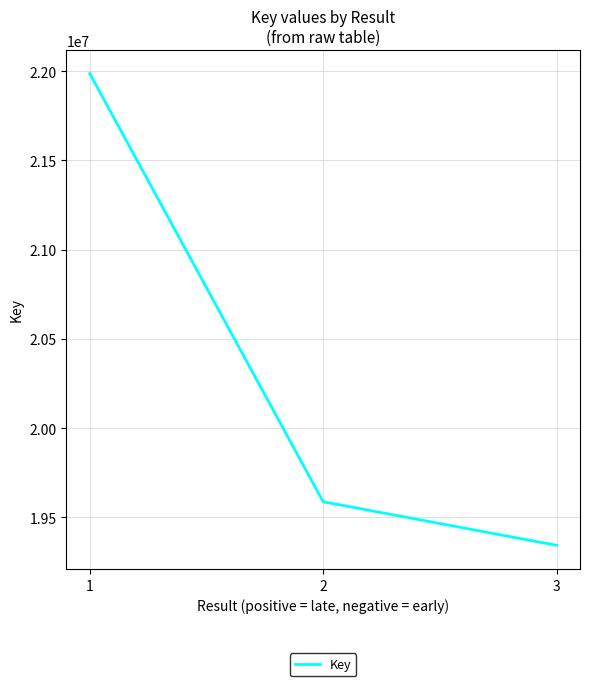

What is the average value?

20305644